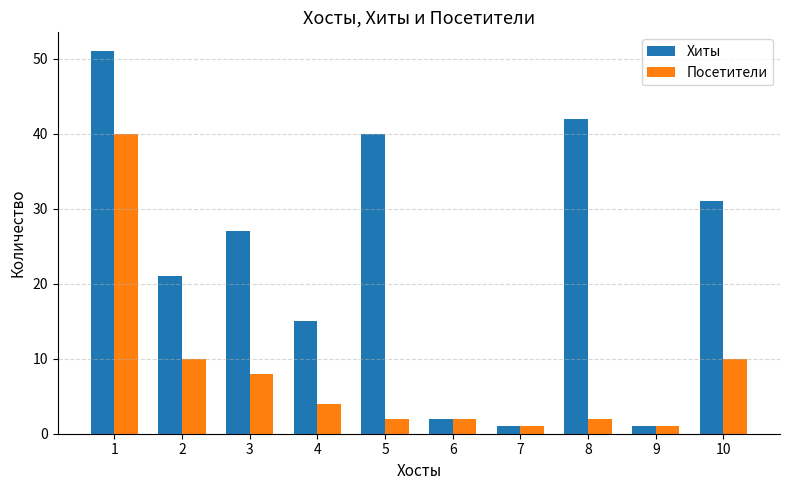

At which label does Хиты reach its peak?

1